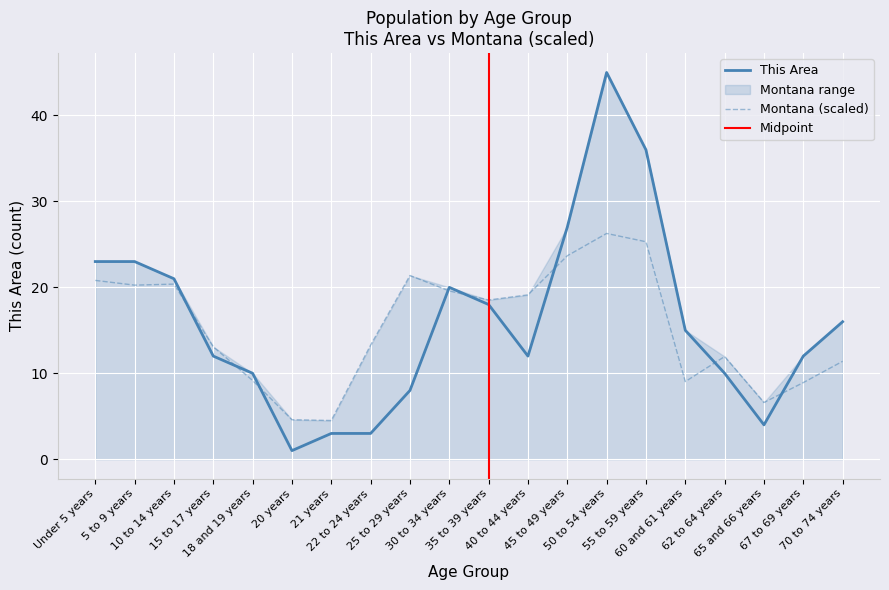

What is the difference between the maximum and second lowest values in the Montana series?

21.7